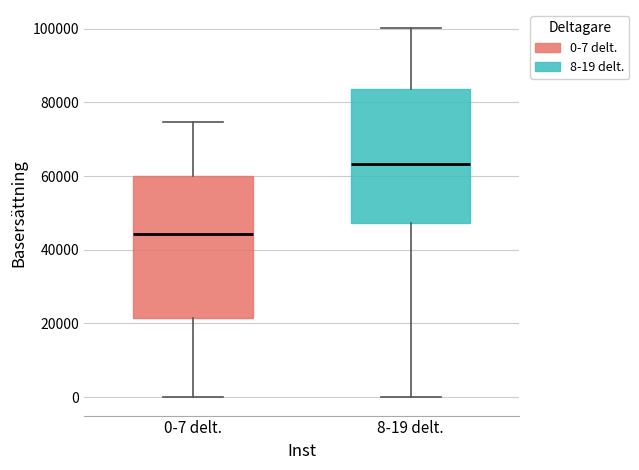

Comparing the boxes themselves (not the whiskers), which one is the tallest?

0-7 delt.